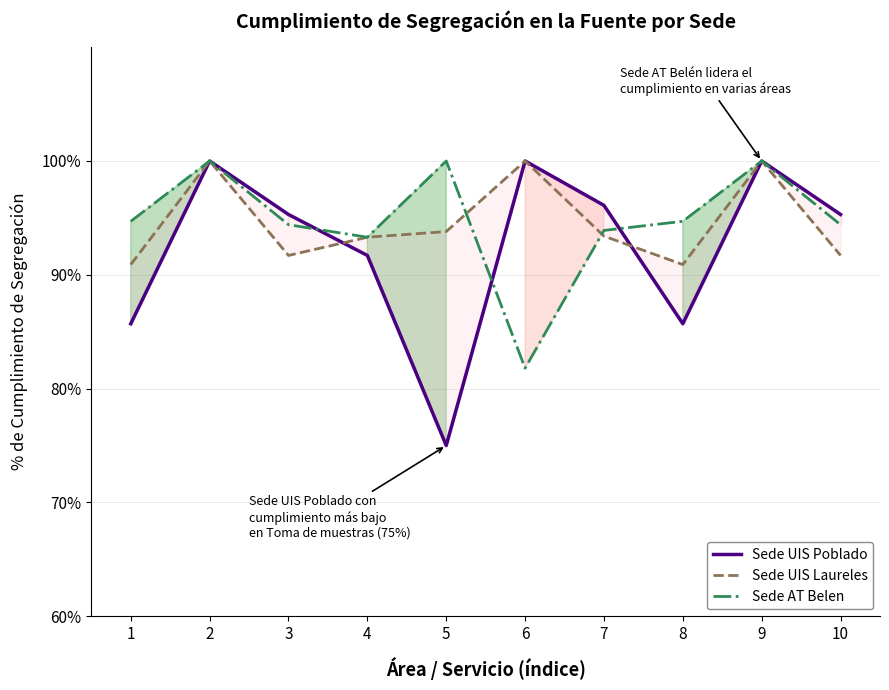

Does the chart display data point markers on the line(s)?

No